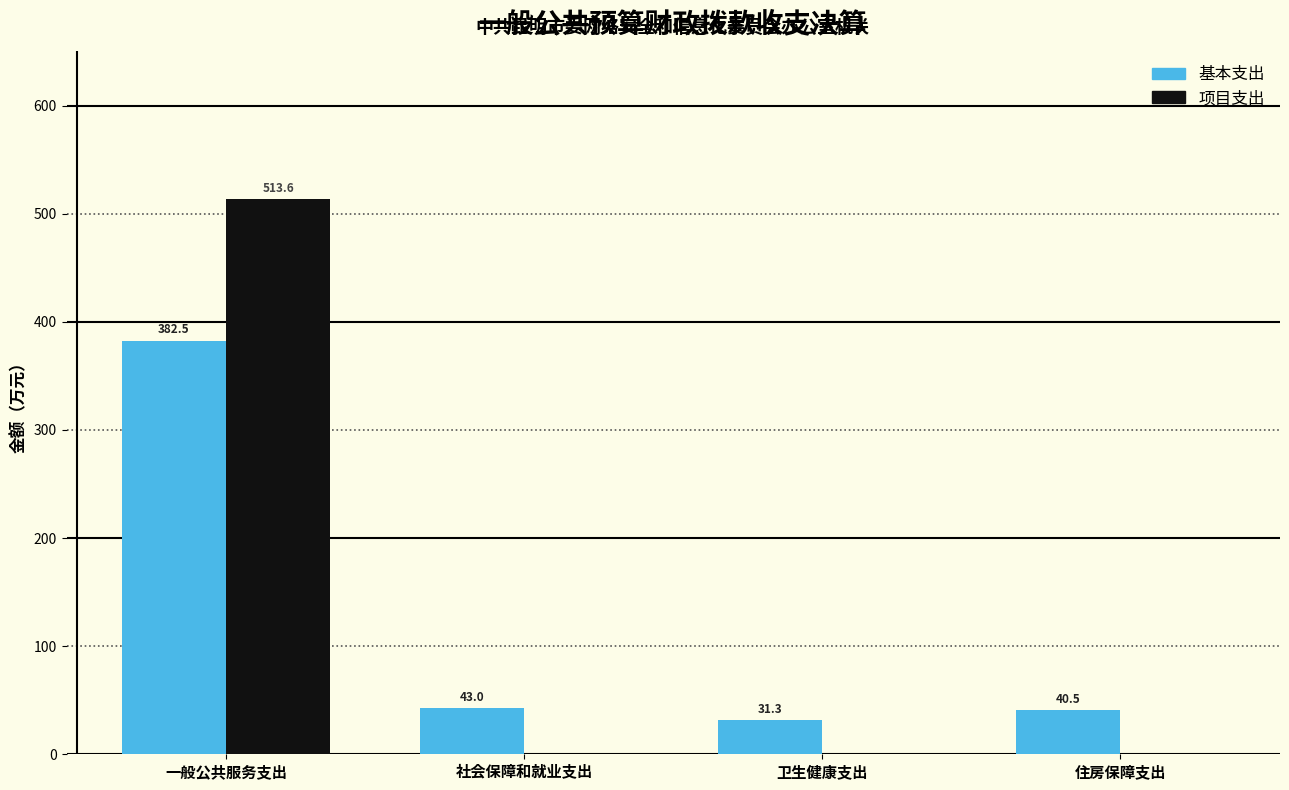

The 项目支出 series shows 234.5 at 一般公共服务支出. True or false?

False